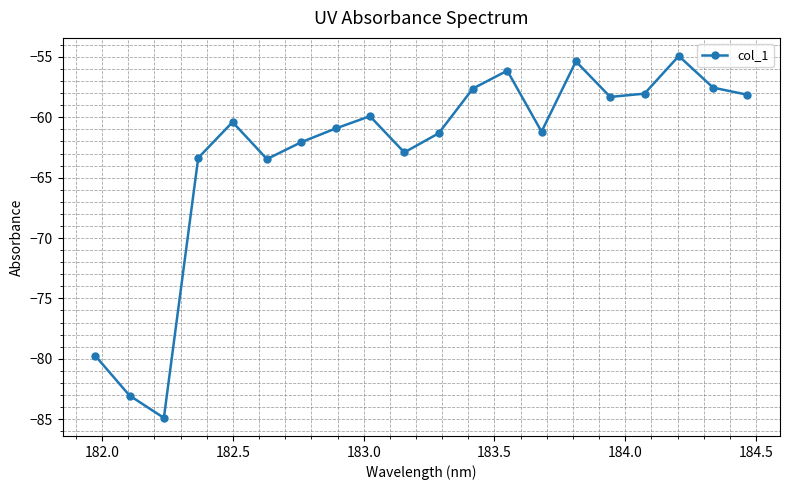

What is the value of the 7th point from the left?

-62.1